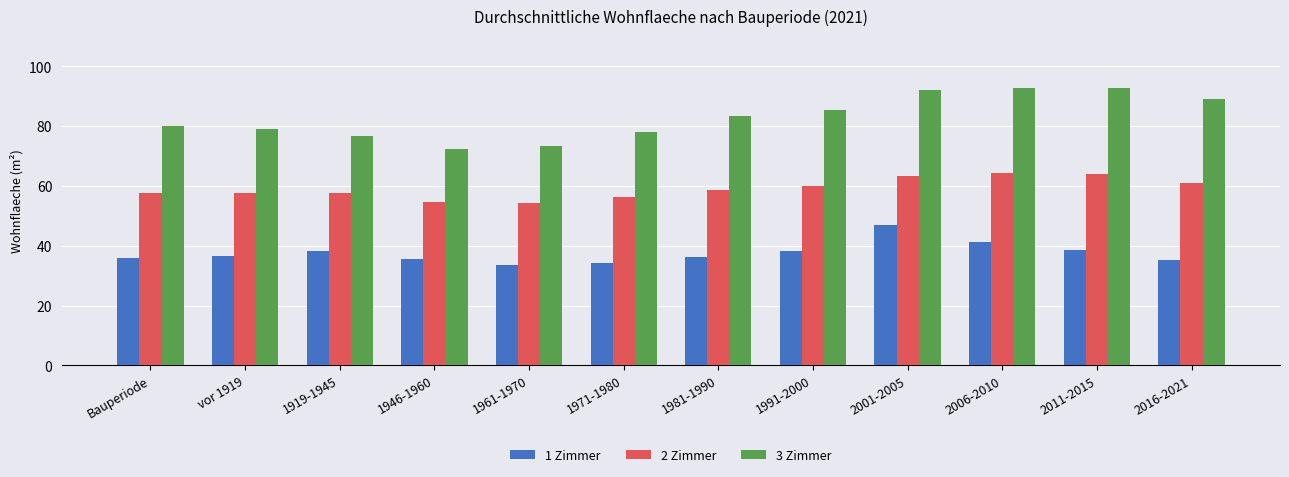

List the series in order of their overall mean, highest first.

3 Zimmer, 2 Zimmer, 1 Zimmer